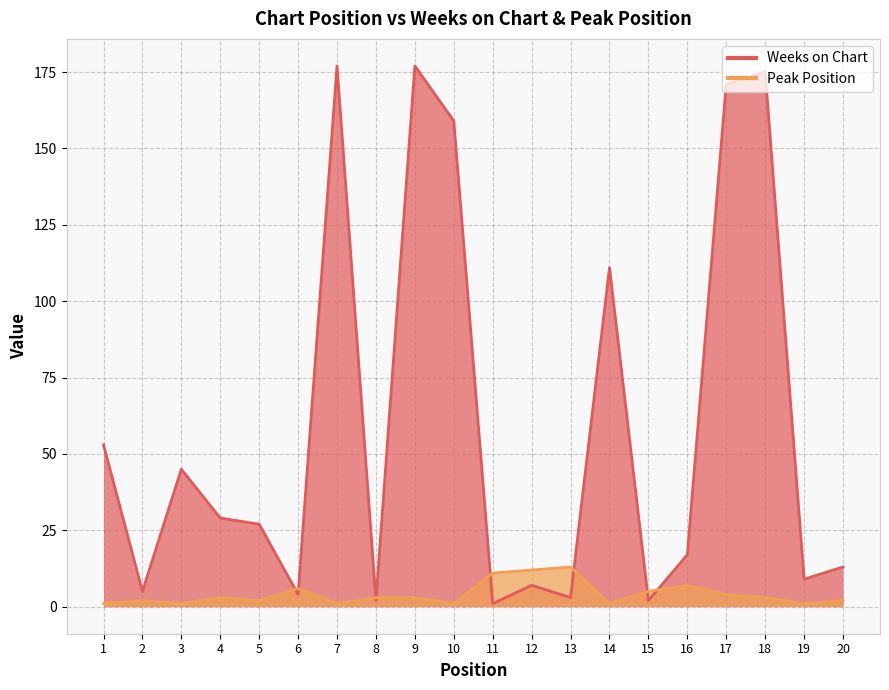

Where does the Peak Position series first go above 3?

6